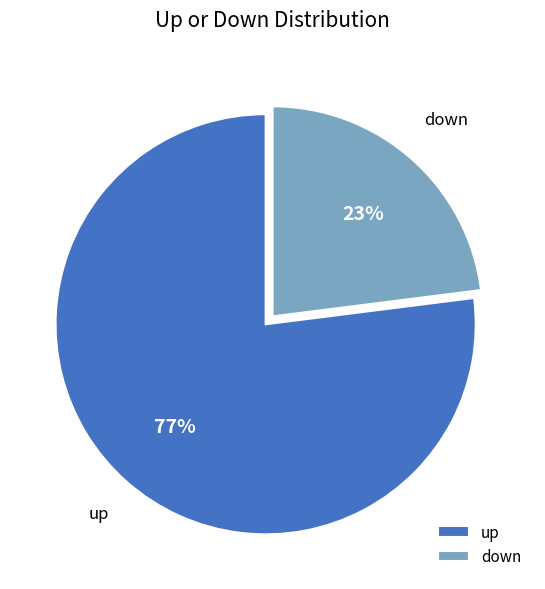

Approximately how many times larger is the value at up compared to down?

3.3